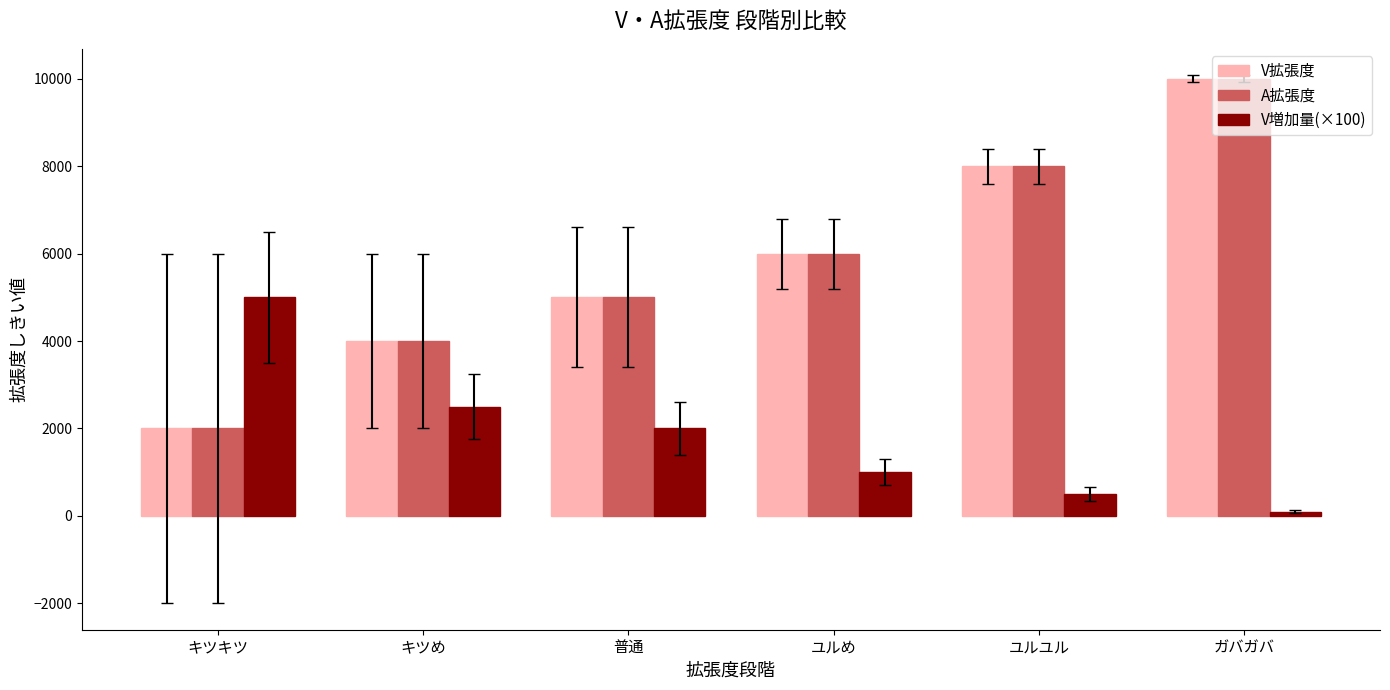

What is the value of the V拡張度 bar at the 2nd from the left?

4000